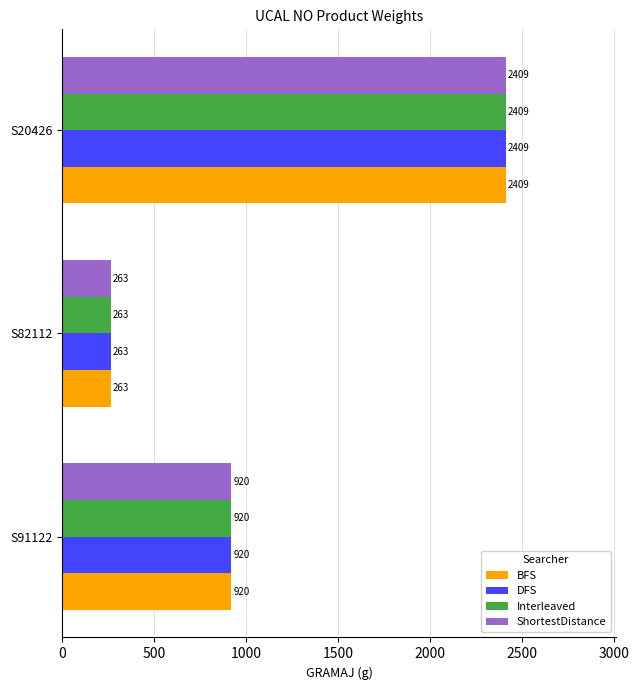

How many values in the Interleaved series are below 920?

1